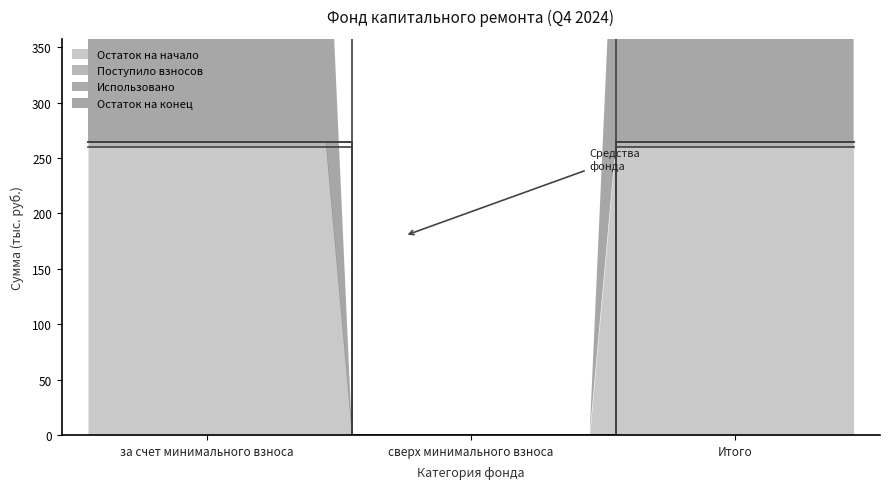

At which label does Использовано reach its peak?

за счет минимального взноса